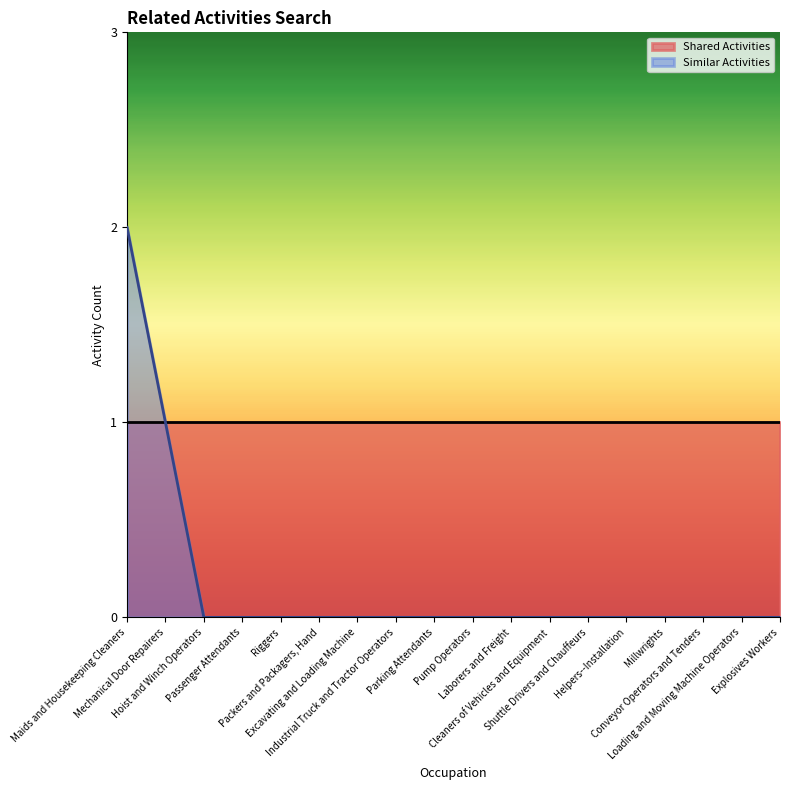

The value at Industrial Truck and Tractor Operators is 0. True or false?

True